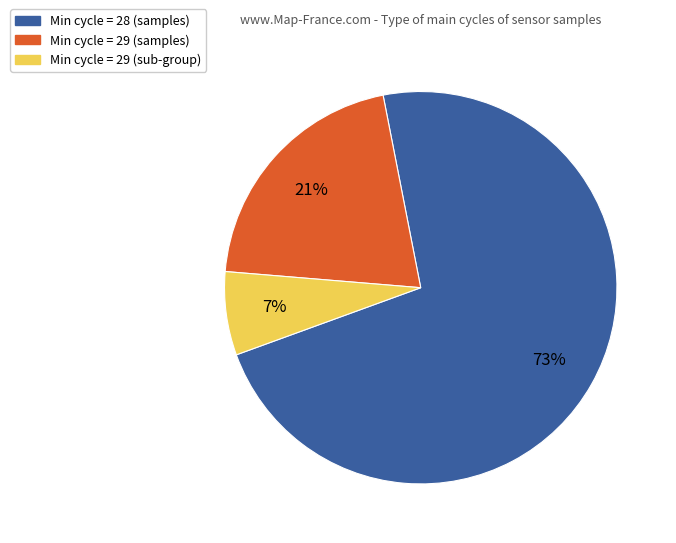

Is there any slice that represents more than half of the pie?

Yes